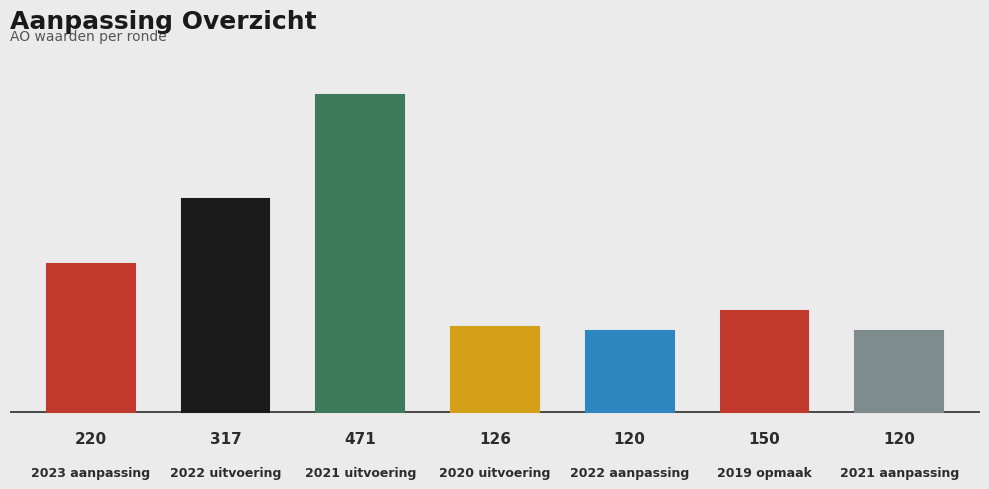

At which category does the chart reach its peak across all series?

2021 uitvoering